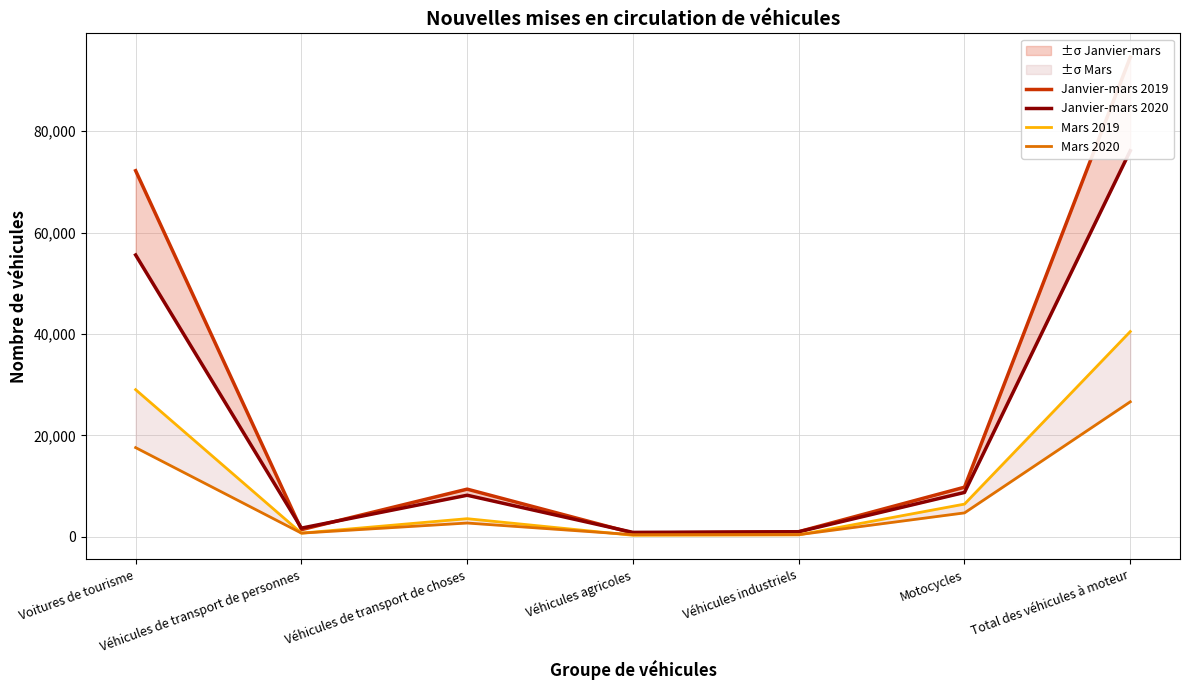

True or false: Mars 2019 and Janvier-mars 2019 intersect in this chart.

False